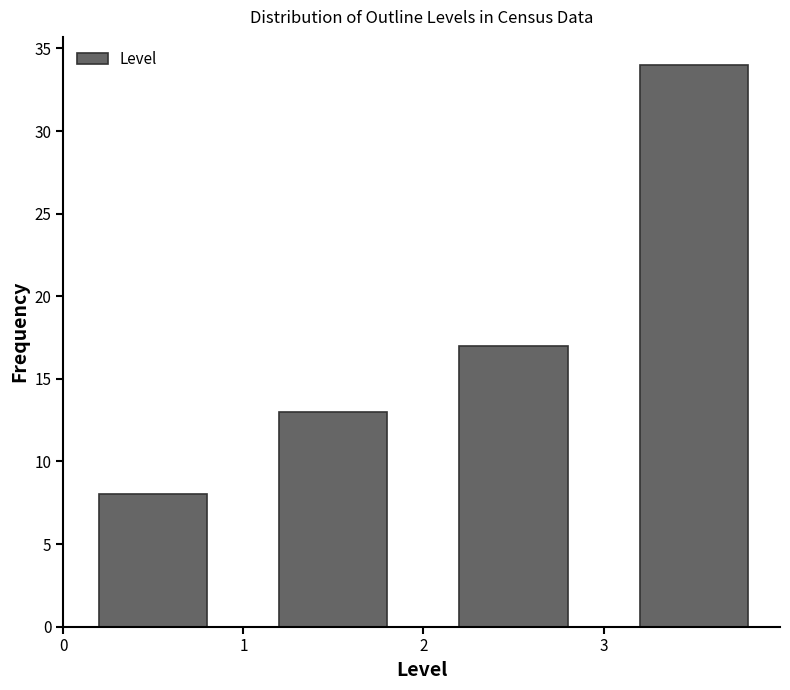

Reading left to right, transcribe this chart: for each bar, give the range it covers on the x-axis and its height. The values are not printed on the chart, so give them approximately, as read against the axis.

0 to 1: 8
1 to 2: 13
2 to 3: 17
3 to 4: 34